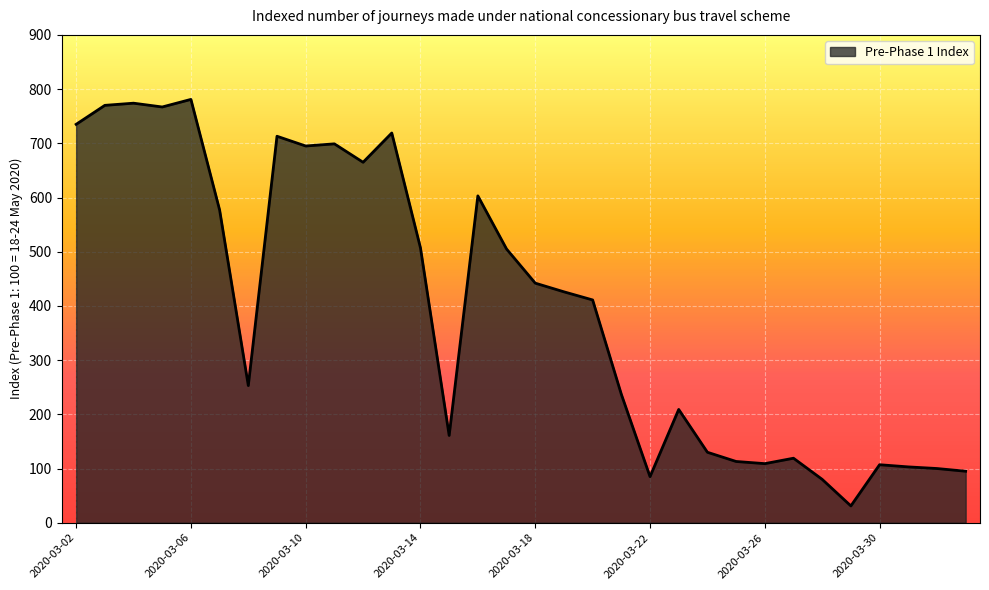

How many distinct data groups are displayed?

1